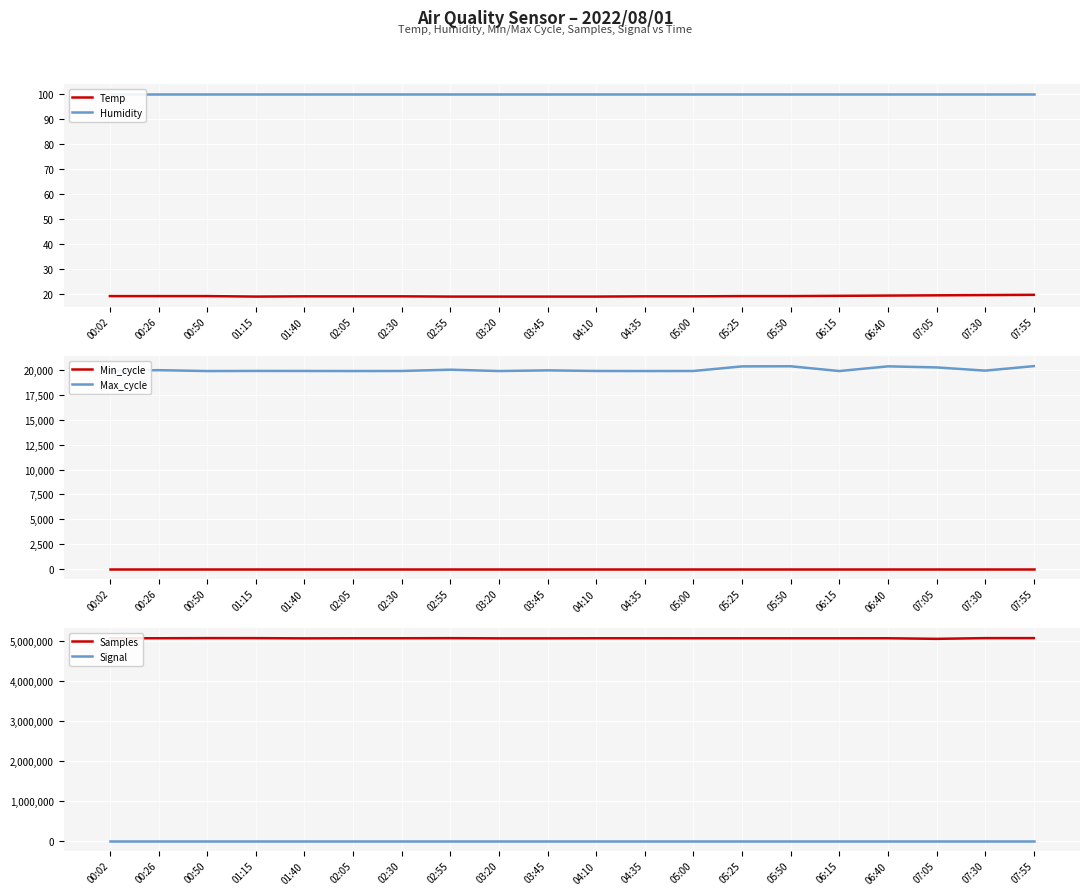

What is the average value of the Max_cycle series?

20042